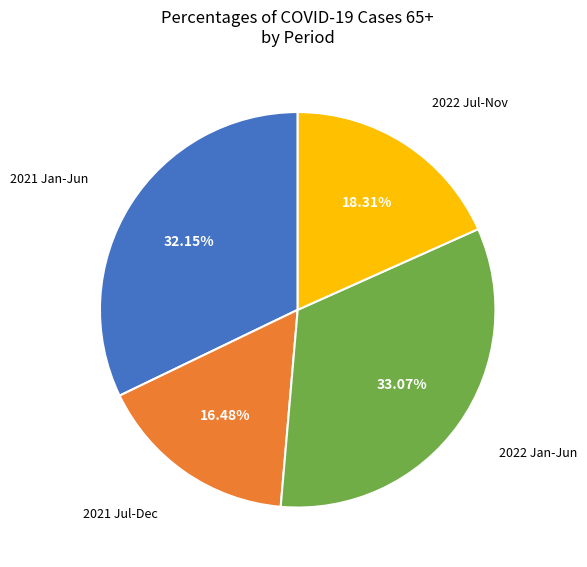

Approximately how many times larger is the value at 2021 Jan-Jun compared to 2021 Jul-Dec?

2.0